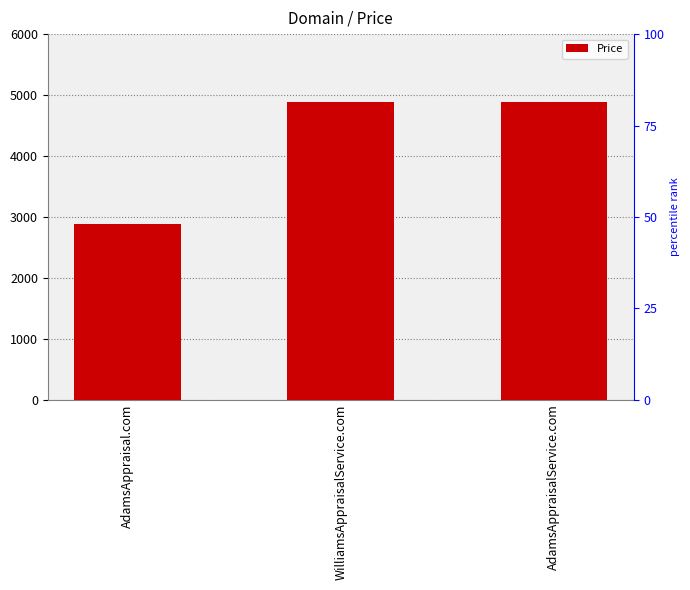

Which has a higher value, AdamsAppraisal.com or AdamsAppraisalService.com?

AdamsAppraisalService.com